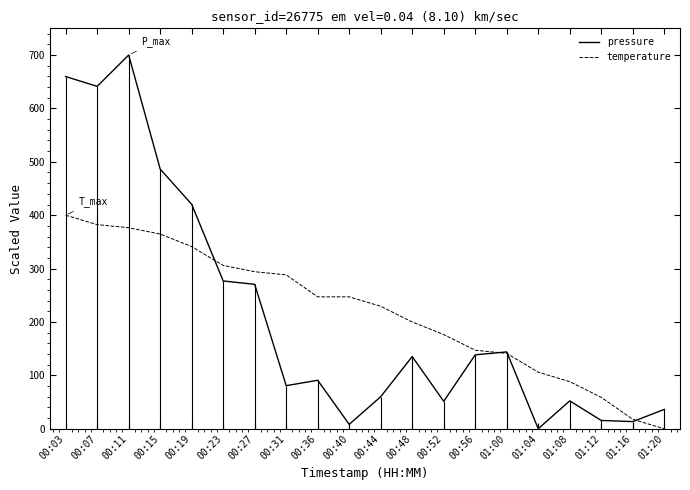

At which label does temperature first exceed 247?

00:03